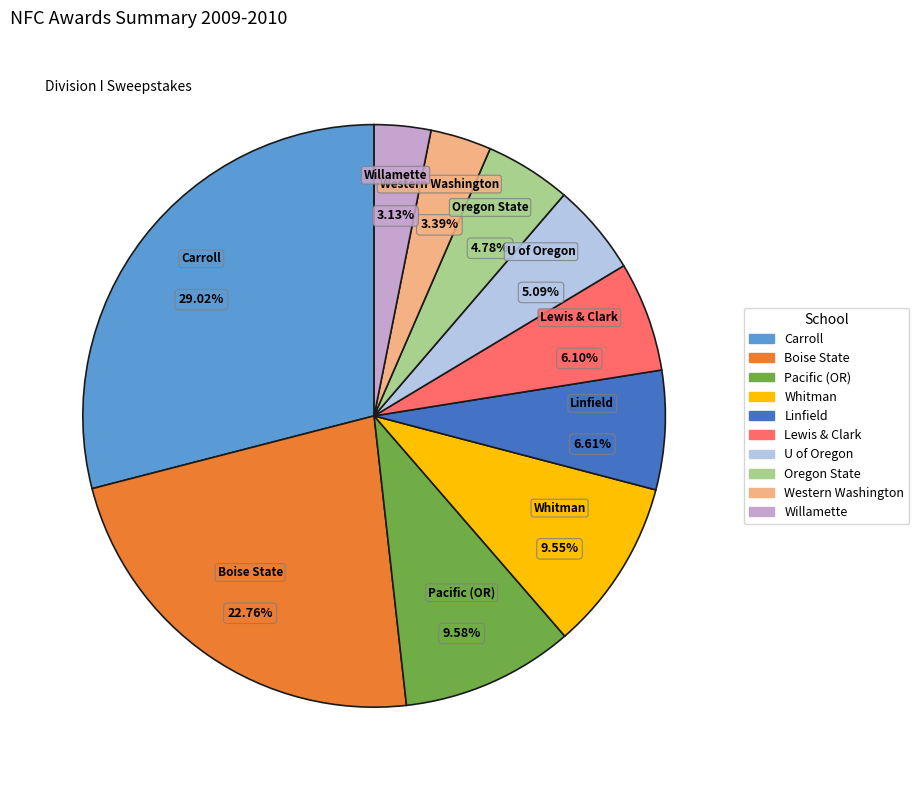

What percentage is NOT represented by Carroll?

71.0%